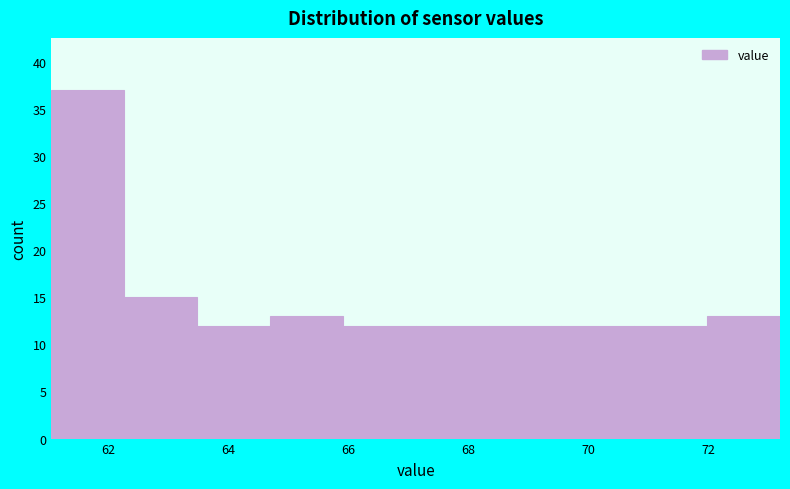

Which range on the x-axis has the tallest bar?

61.0 to 62.2